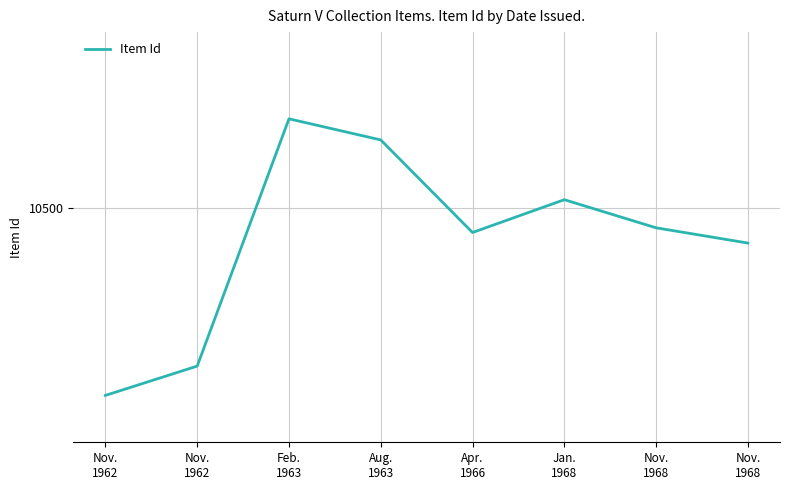

Is it true that the value at Apr.
1966 is 10479?

True